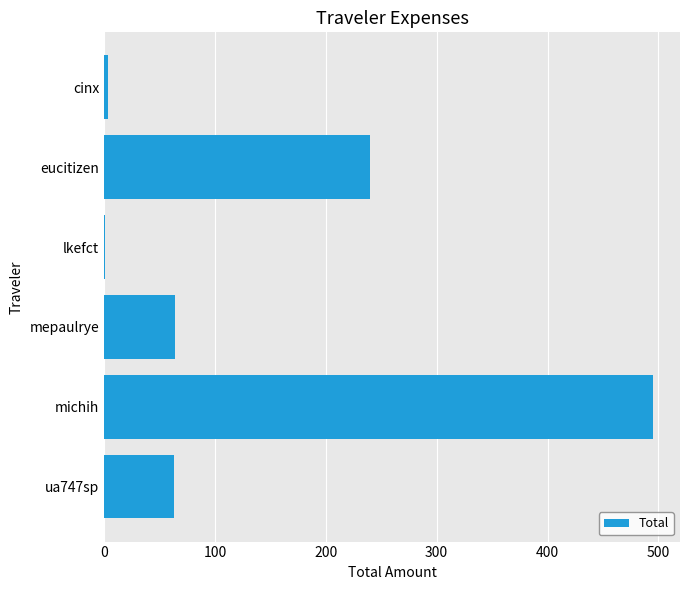

Which label corresponds to the largest value in the chart?

michih